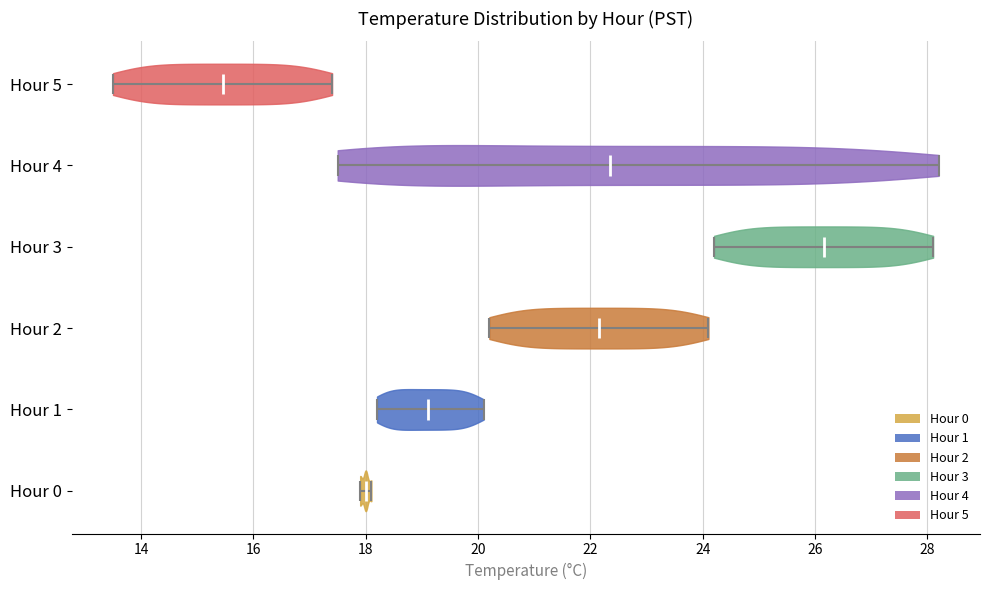

Reading bottom to top, read every violin against the x-axis: where its median line is, and the lowest and highest points it reaches. The values are not printed on the chart, so give them approximately, as read against the axis.

Hour 0: median line 18.0, lowest point 18.0, highest point 18.2
Hour 1: median line 19.2, lowest point 18.2, highest point 20.2
Hour 2: median line 22.2, lowest point 20.2, highest point 24.2
Hour 3: median line 26.2, lowest point 24.2, highest point 28.2
Hour 4: median line 22.4, lowest point 17.6, highest point 28.2
Hour 5: median line 15.4, lowest point 13.6, highest point 17.4